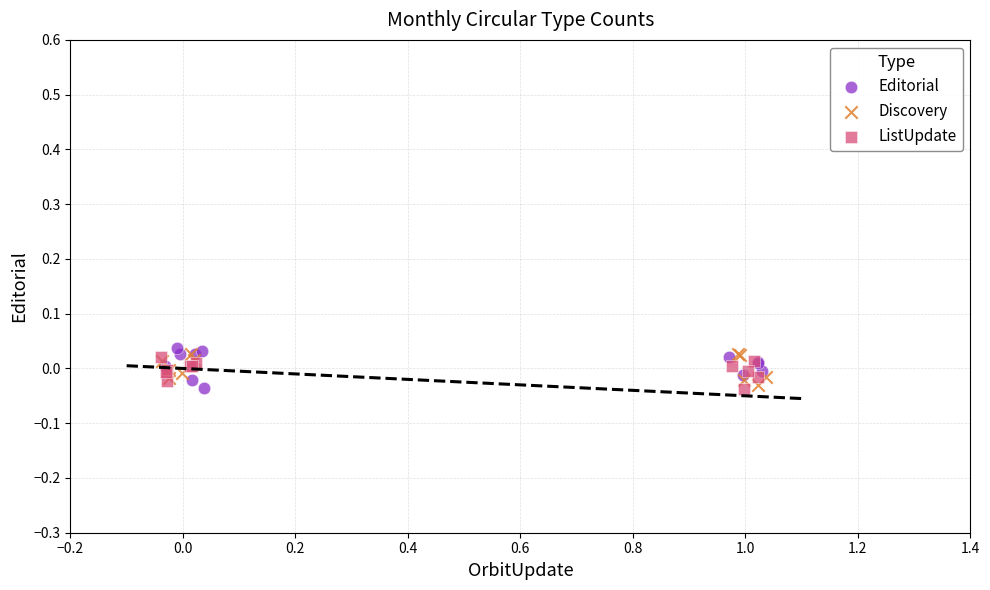

What are all the series names shown in the legend?

Editorial, Discovery, ListUpdate